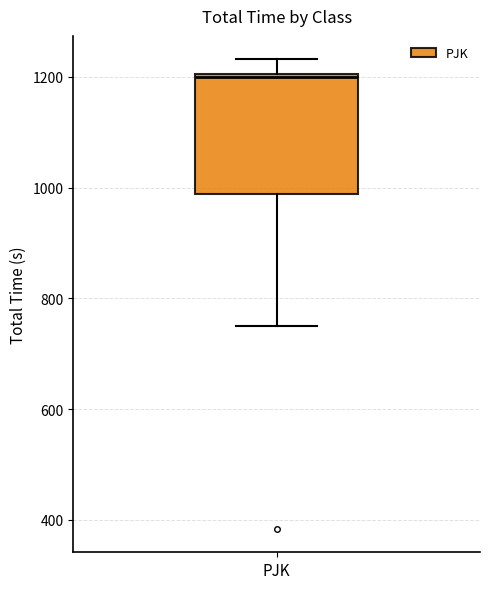

Where is the upper edge of the box for PJK on the y-axis? The values are not printed on the chart, so give them approximately, as read against the axis.

1200